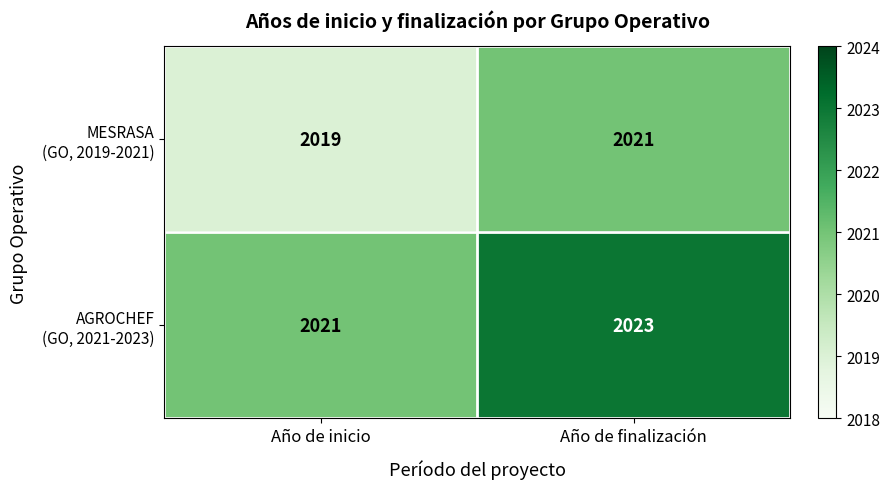

What is the total value across all series at Año de inicio?

4040